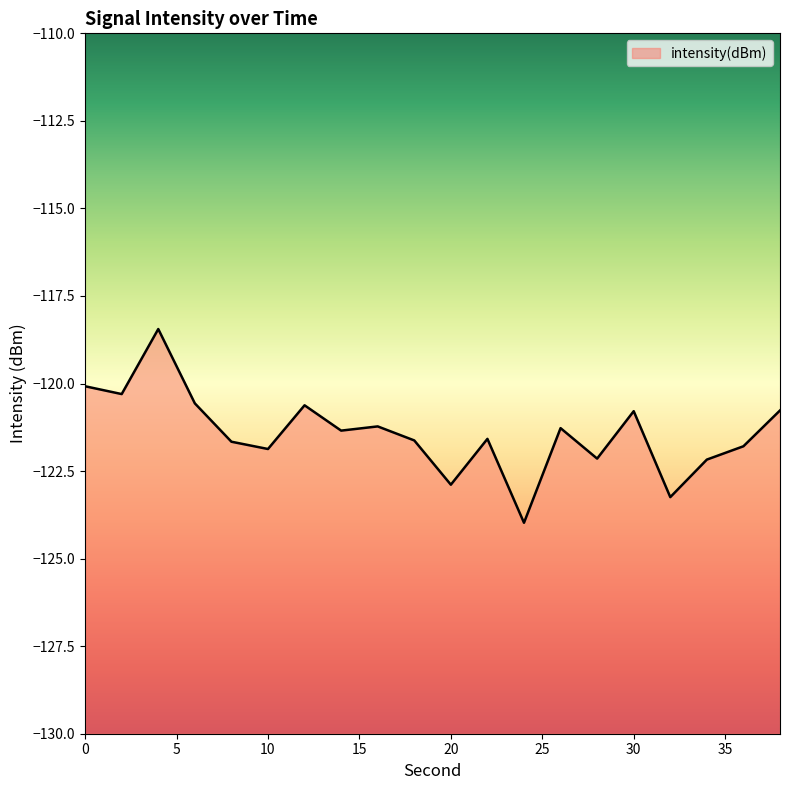

How many lines are shown in the chart?

1